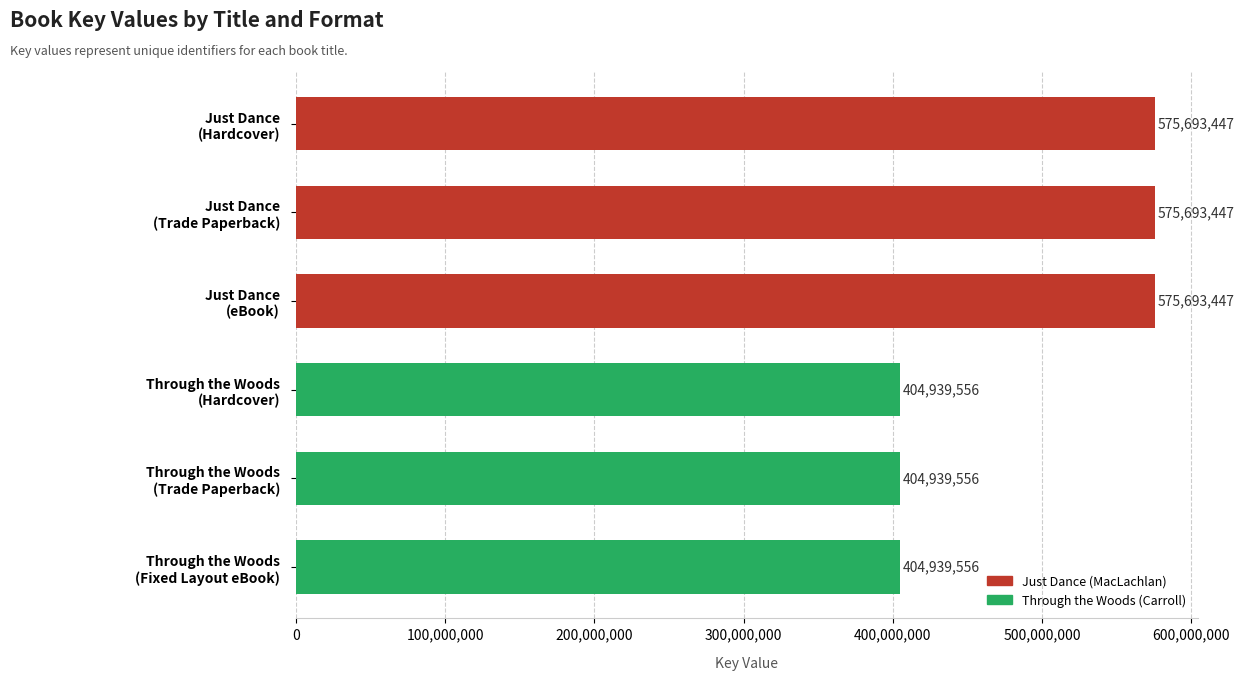

What is the maximum value shown in the chart?

575693447